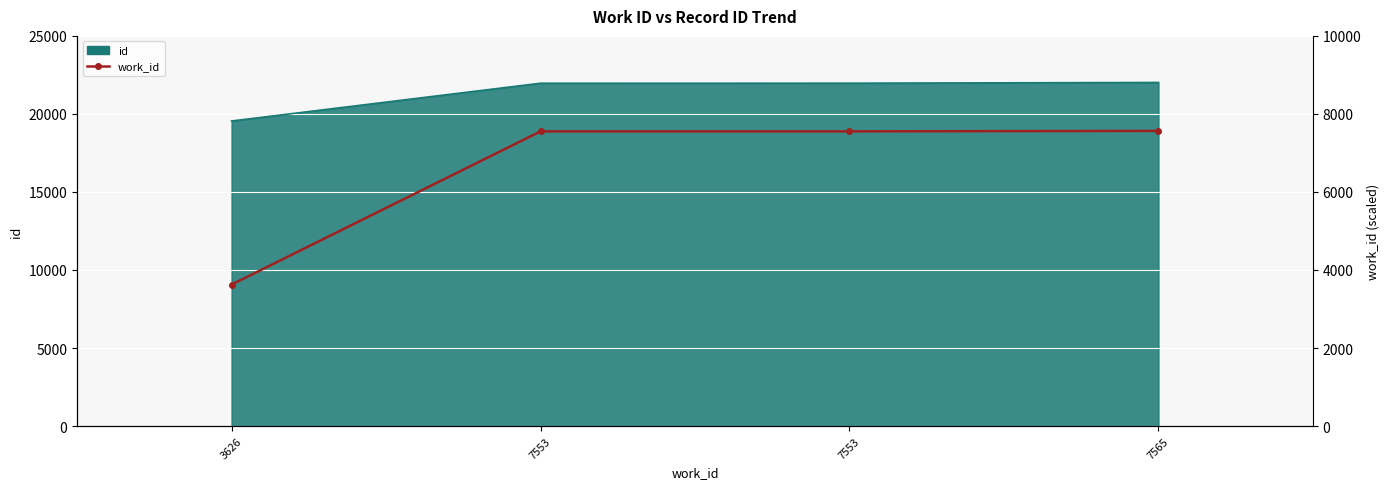

Which has a higher value, 7553 or 3626?

7553